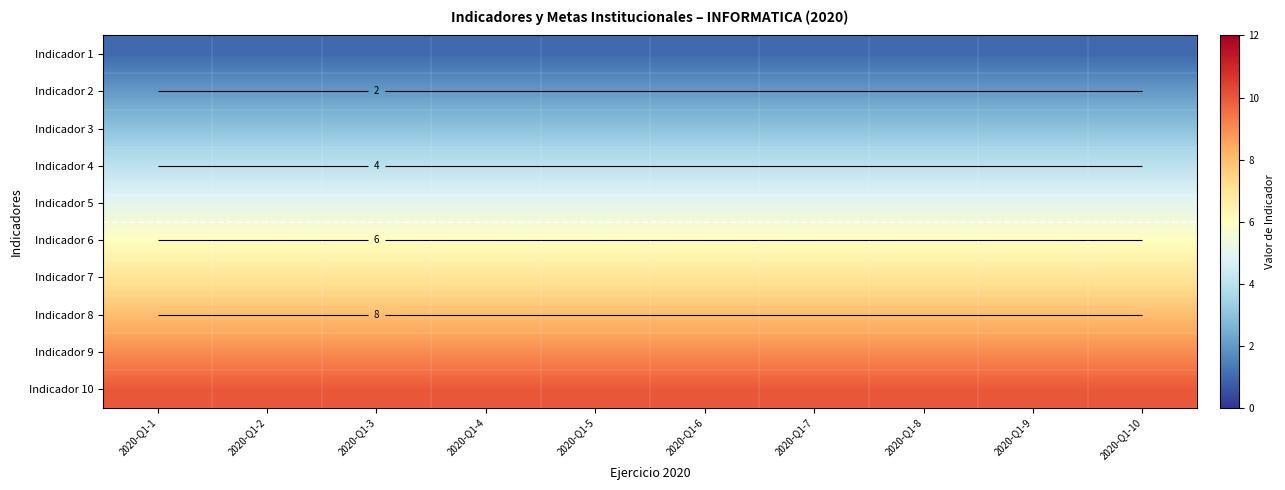

What is the smallest value displayed?

1